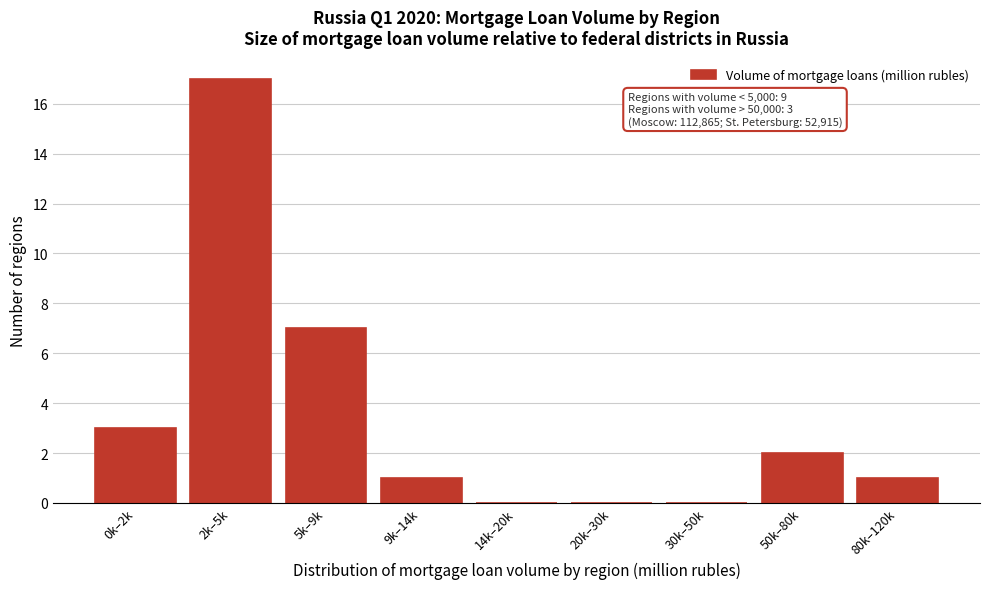

Reading left to right, list all the values displayed in this chart.

0k–2k=3	2k–5k=17	5k–9k=7	9k–14k=1	14k–20k=0	20k–30k=0	30k–50k=0	50k–80k=2	80k–120k=1